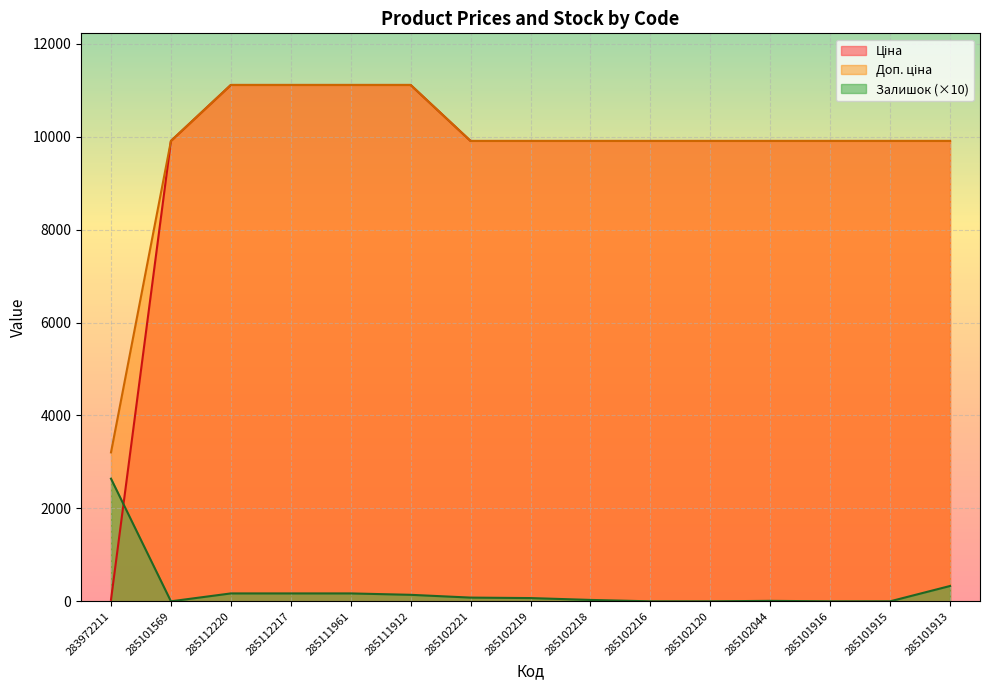

True or false: Доп. ціна and Залишок intersect in this chart.

False